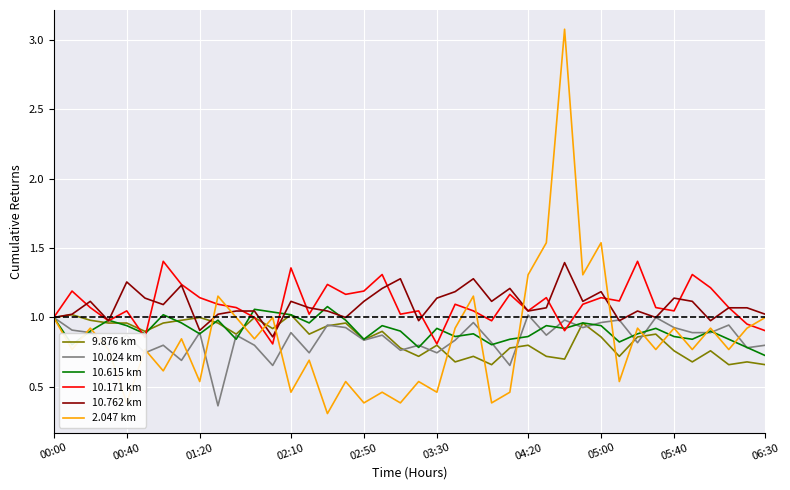

Which series has the largest range (max minus min)?

2.047 km